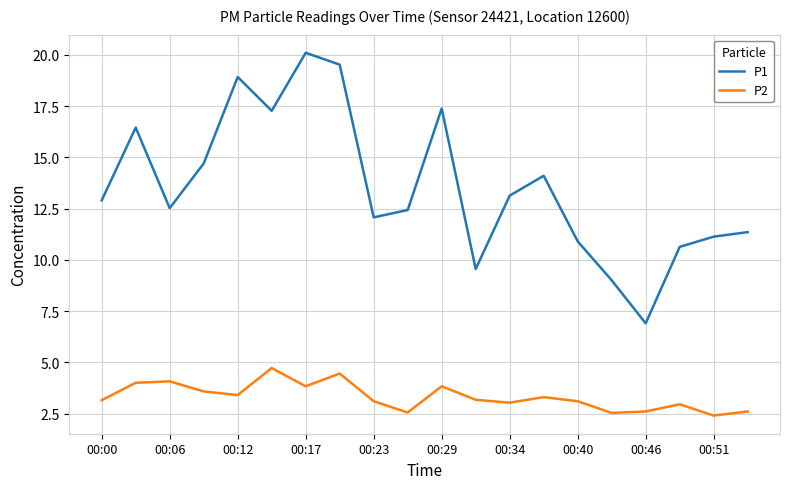

Which series has the largest range (max minus min)?

P1